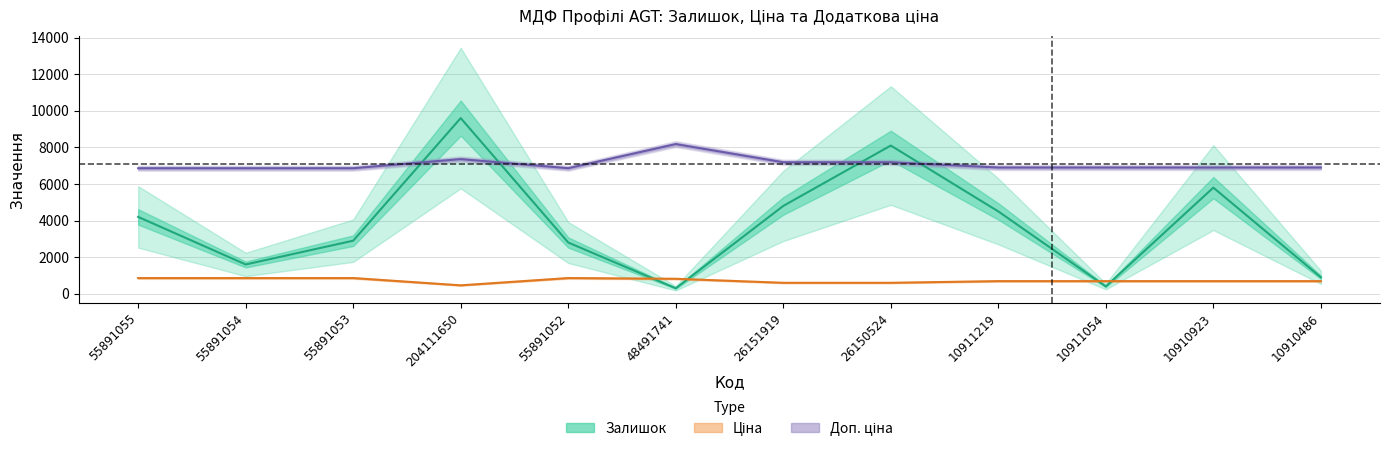

What are all the series names shown in the legend?

Залишок, Ціна, Доп. ціна